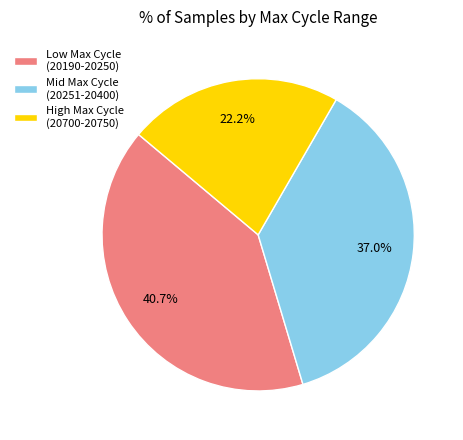

Rank the categories by value from lowest to highest.

High Max Cycle (20700-20750), Mid Max Cycle (20251-20400), Low Max Cycle (20190-20250)